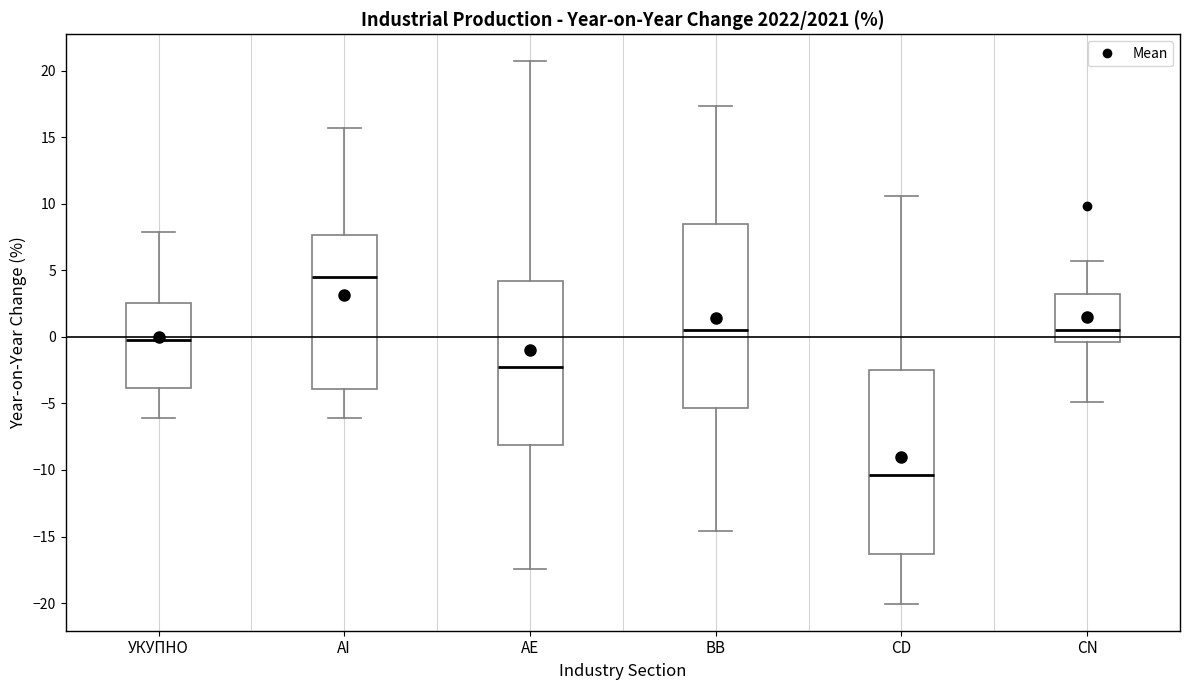

Reading left to right, read every box against the y-axis: the position of its median line, the range the box covers, and the ends of its whiskers. The values are not printed on the chart, so give them approximately, as read against the axis.

УКУПНО: median 0.0, box -4.0 to 2.5, whiskers -6.0 to 8.0
AI: median 4.5, box -4.0 to 7.5, whiskers -6.0 to 15.5
AE: median -2.5, box -8.0 to 4.0, whiskers -17.5 to 20.5
BB: median 0.5, box -5.5 to 8.5, whiskers -14.5 to 17.5
CD: median -10.5, box -16.5 to -2.5, whiskers -20.0 to 10.5
CN: median 0.5, box -0.5 to 3.5, whiskers -5.0 to 5.5